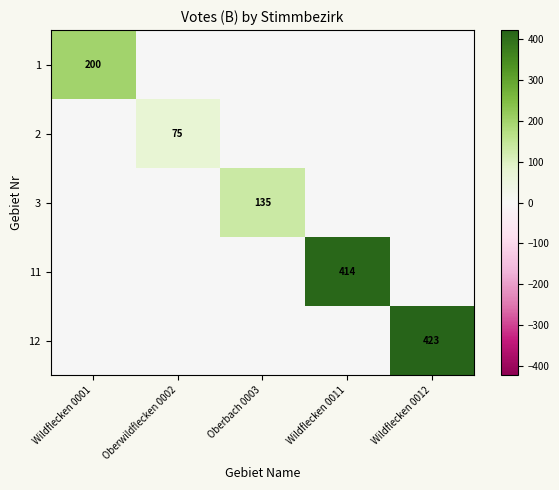

The 2 series shows 107 at Oberwildflecken 0002. True or false?

False